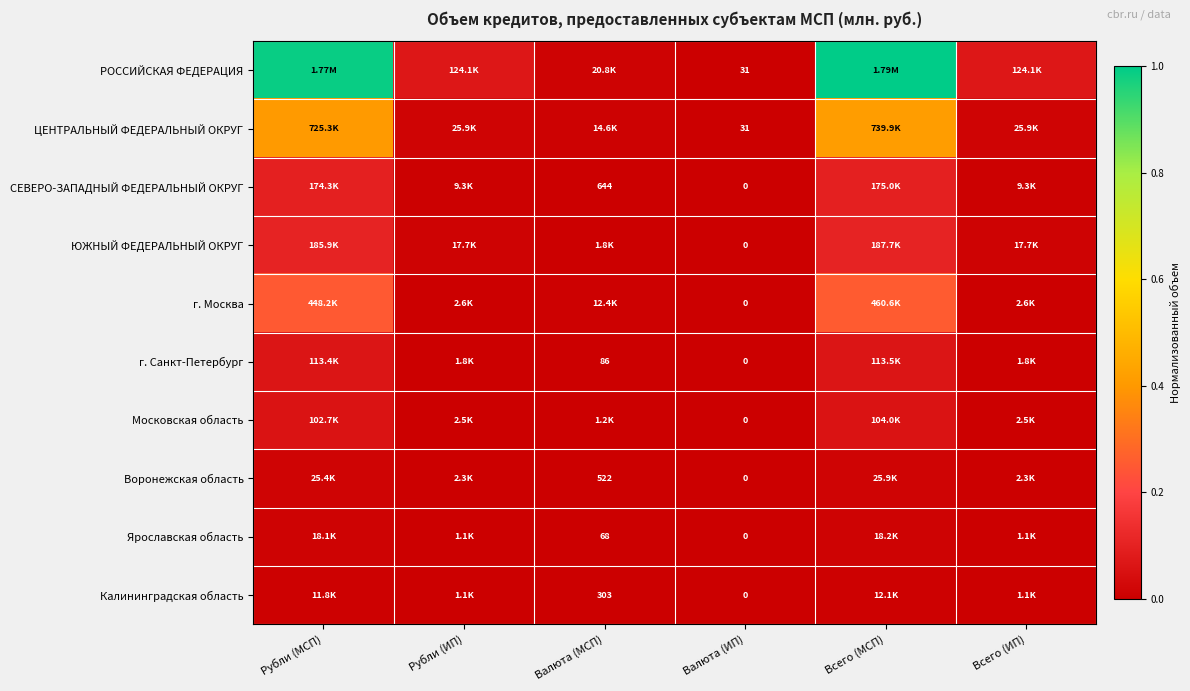

The value of СЕВЕРО-ЗАПАДНЫЙ ФЕДЕРАЛЬНЫЙ ОКРУГ at Всего (ИП) is 0.0. True or false?

False